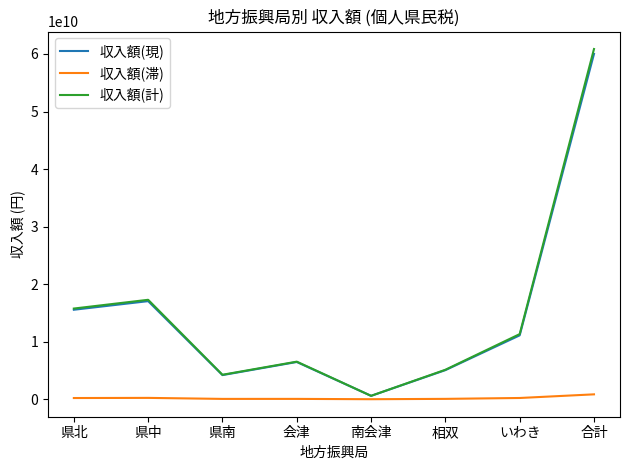

Is this an area chart (filled region under the line)?

No